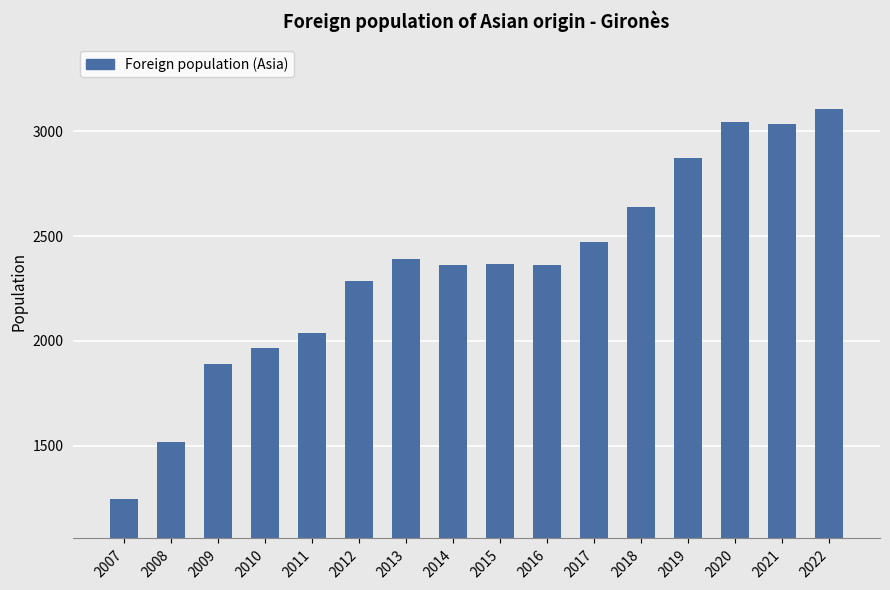

Approximately how many times larger is the value at 2009 compared to 2013?

0.8